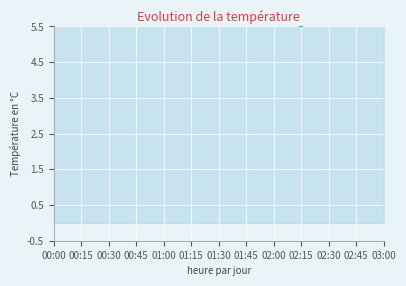

What is the difference between the maximum and minimum values?

0.9